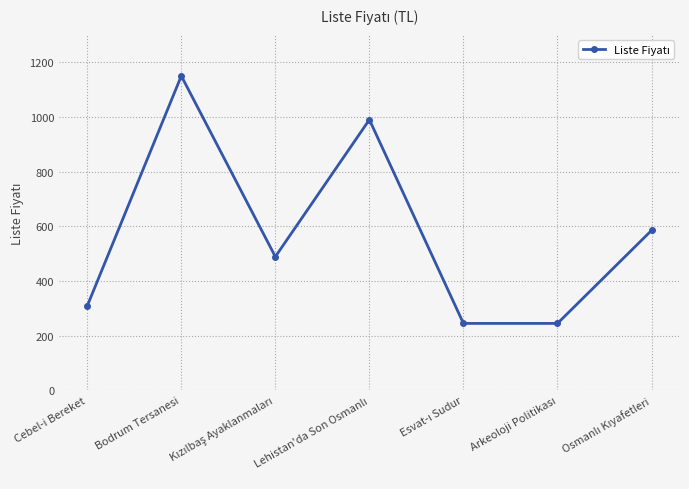

What is the value of the 6th point from the left?

245